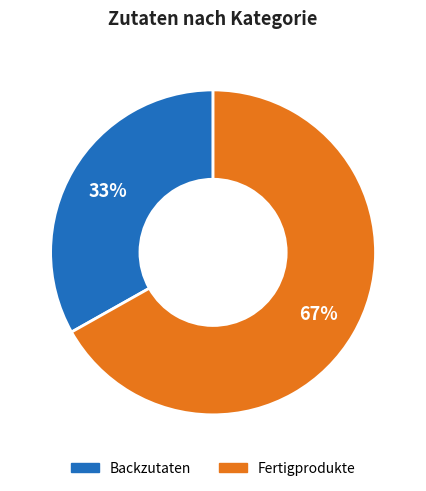

To the nearest percent, what is the difference between the largest and smallest slice percentages?

34%